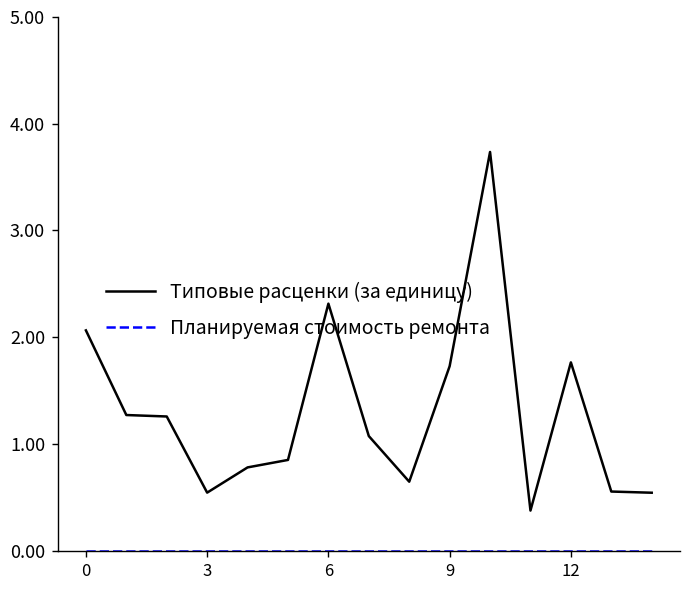

Which series has the largest total across all categories?

Типовые расценки (за единицу)